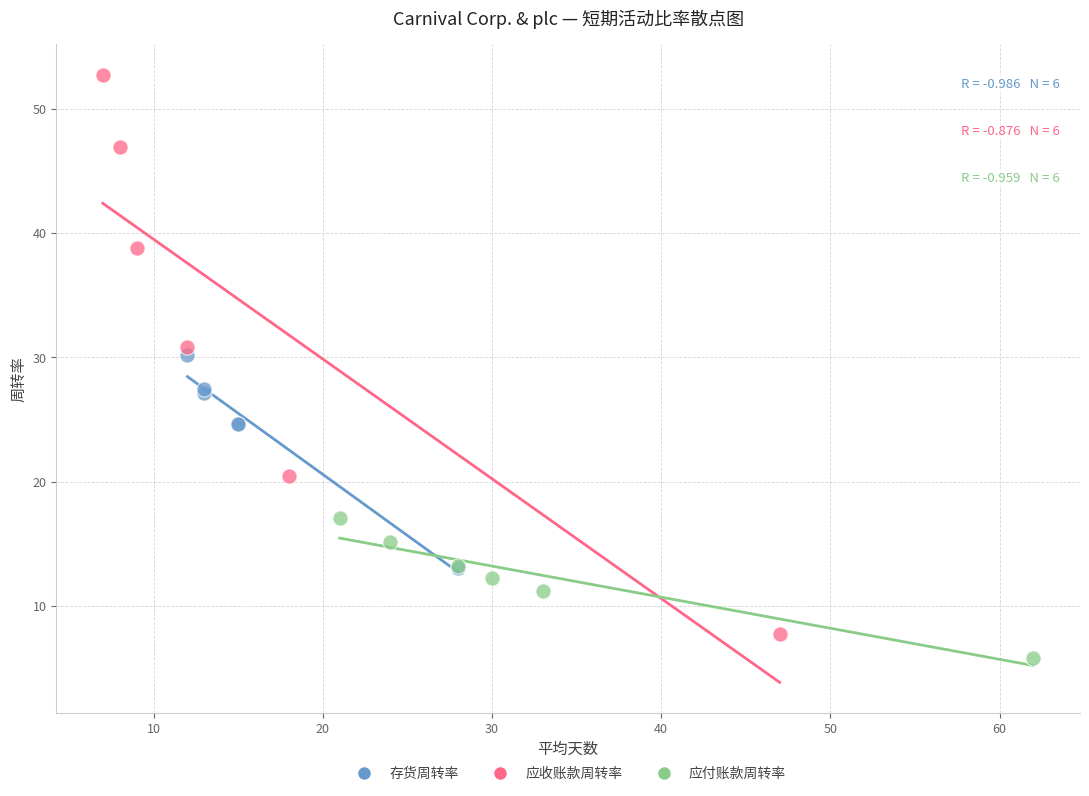

Which series has the widest spread of Y values?

应收账款周转率